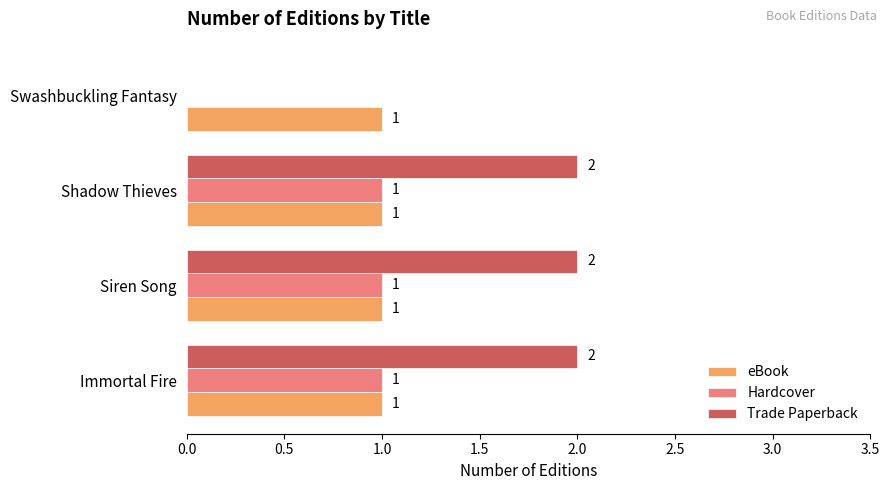

Which series changed the most between Immortal Fire and Swashbuckling Fantasy?

Trade Paperback